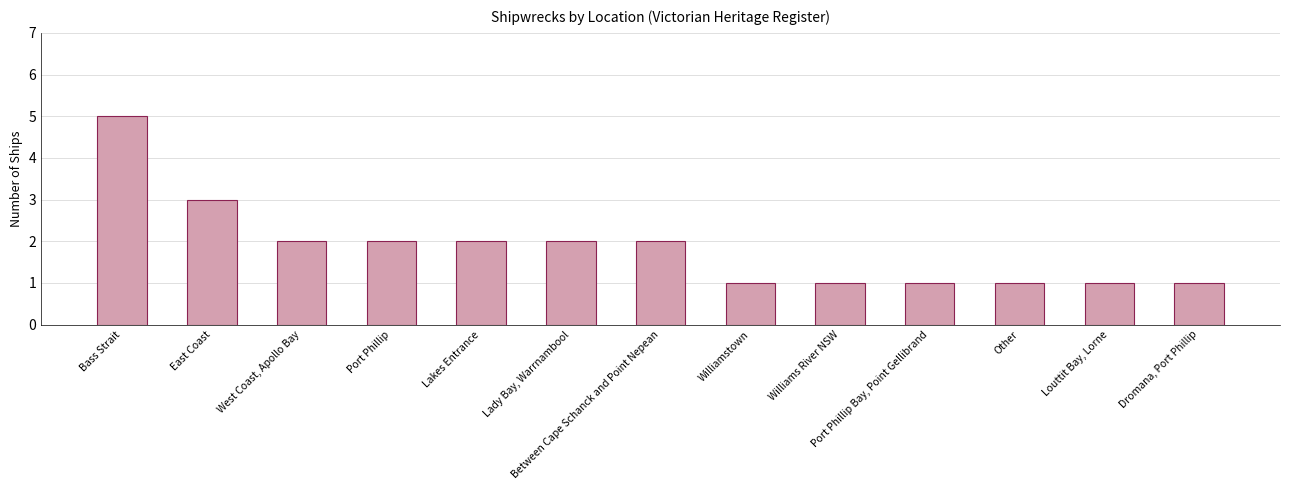

How many distinct data groups are displayed?

1